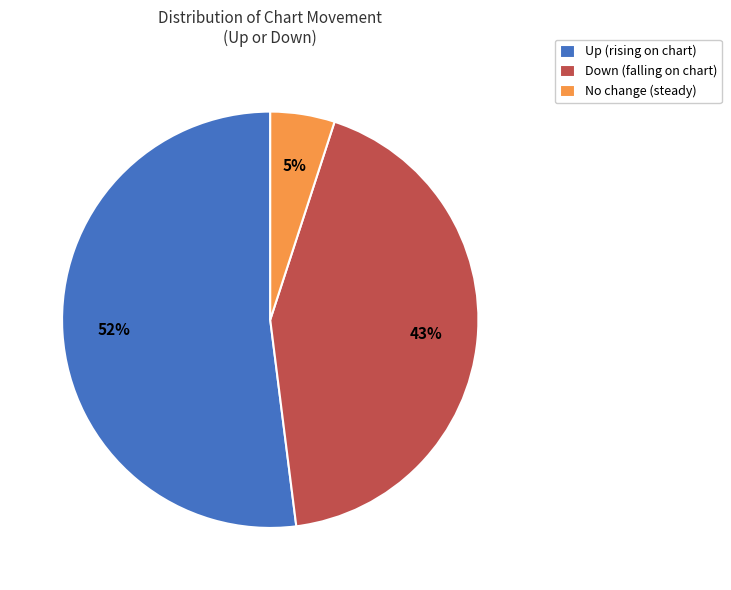

True or false: Down (falling on chart) accounts for 43% of the total.

True